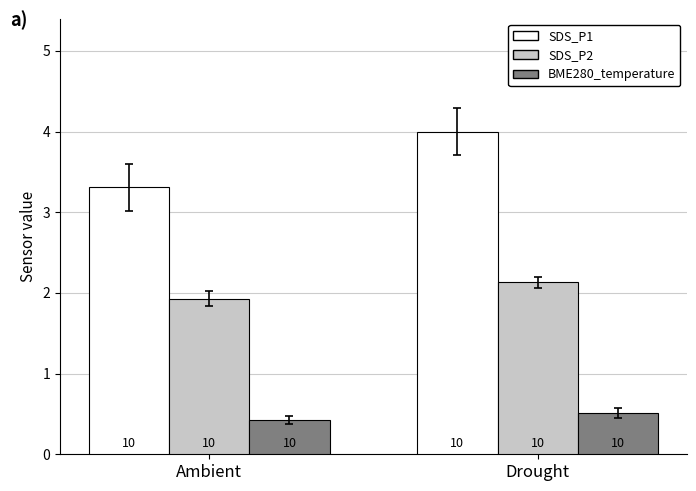

How many bars are there in total?

6